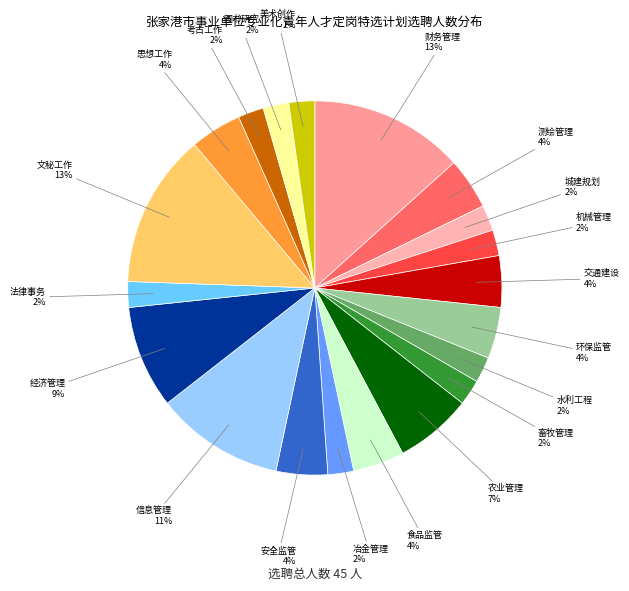

Approximately how many times larger is the value at 环保监管 compared to 财务管理?

0.3